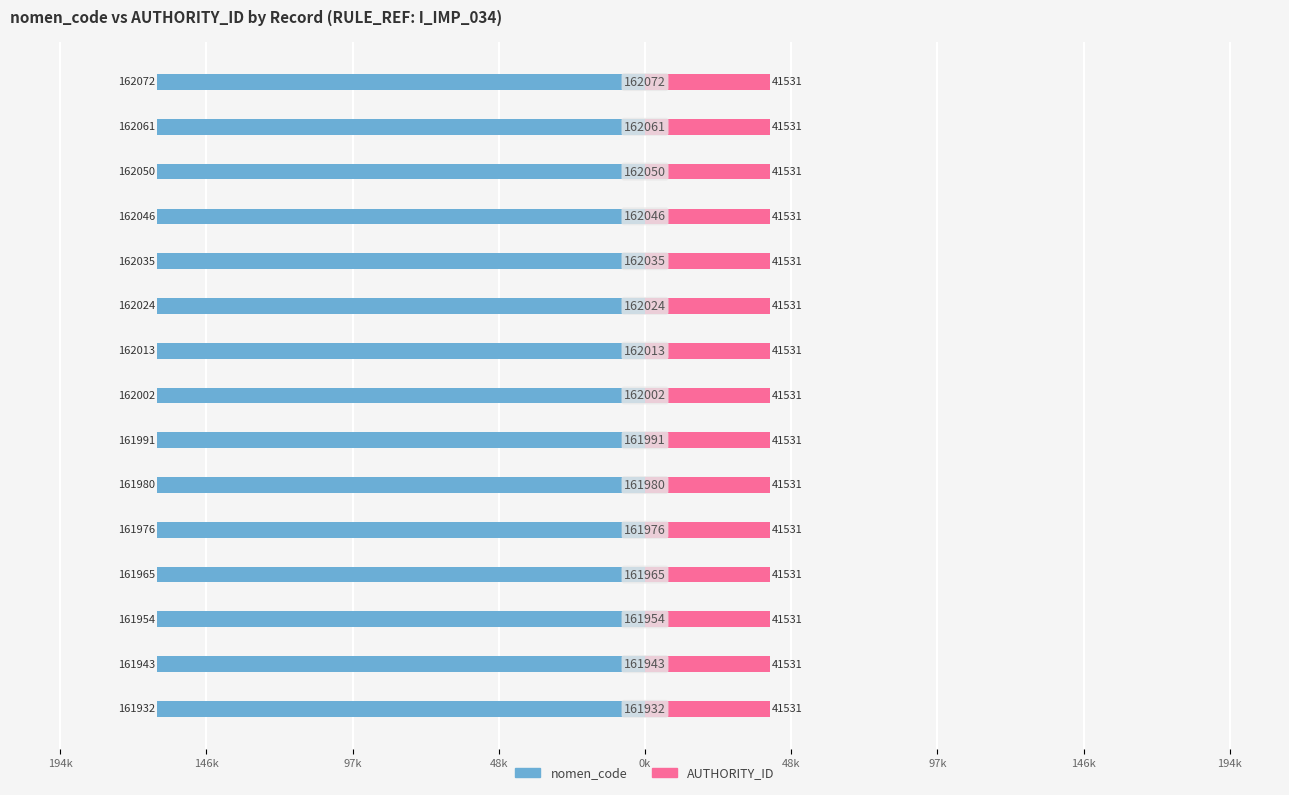

What are all the series names shown in the legend?

nomen_code, AUTHORITY_ID